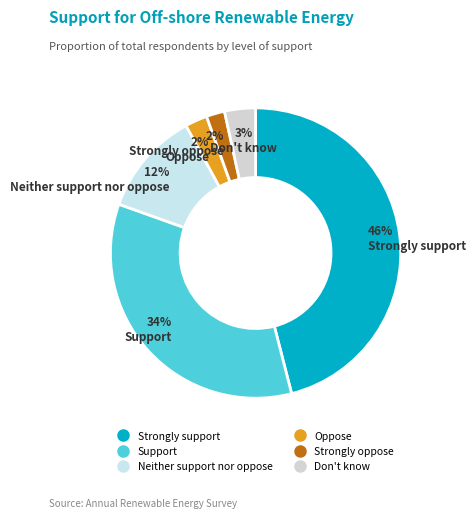

Count the number of slices in the pie.

6